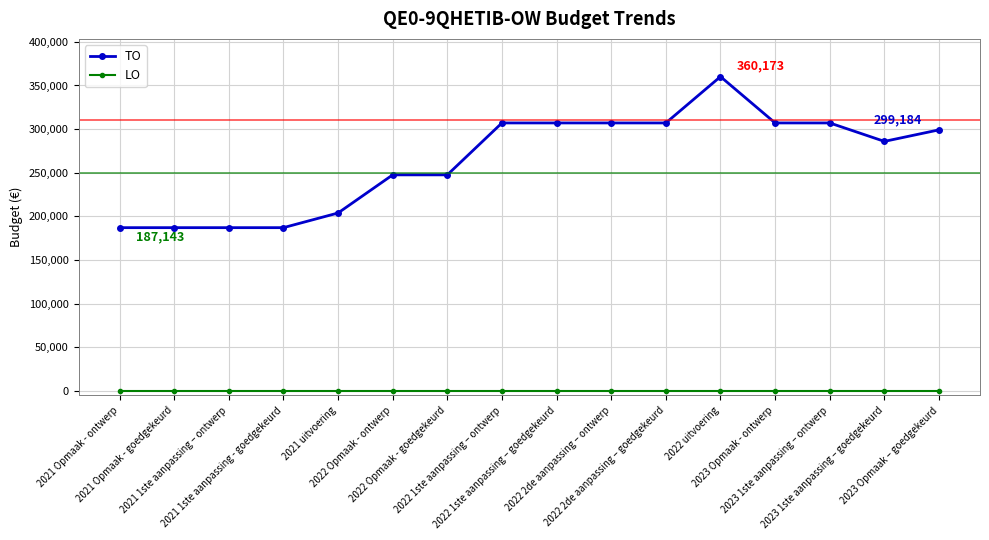

What is the spread (max minus min) of values at 2021 1ste aanpassing - goedgekeurd?

187143